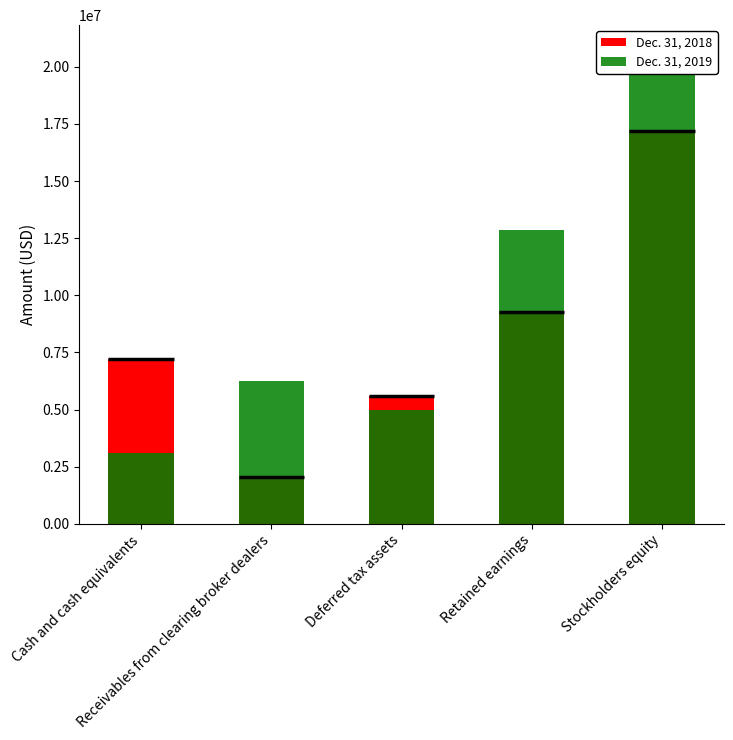

What is the value of the Dec. 31, 2019 bar at the 4th from the left?

12869000